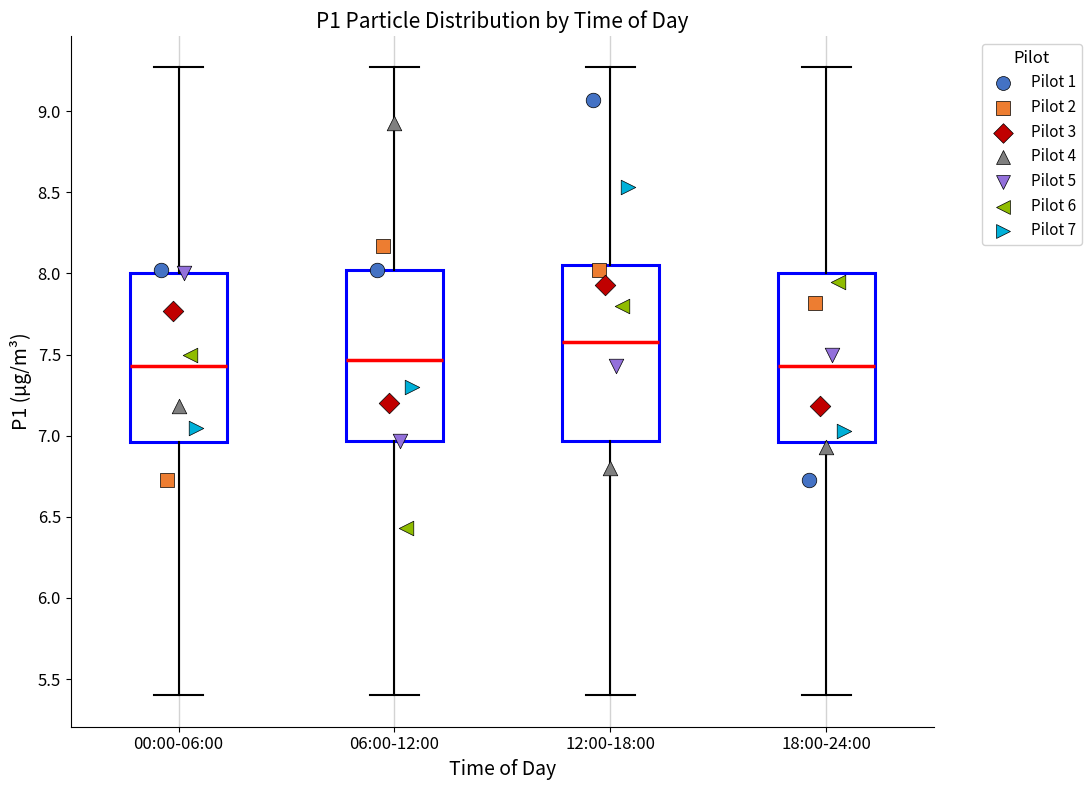

Where is the upper edge of the box for 18:00-24:00 on the y-axis? The values are not printed on the chart, so give them approximately, as read against the axis.

8.00